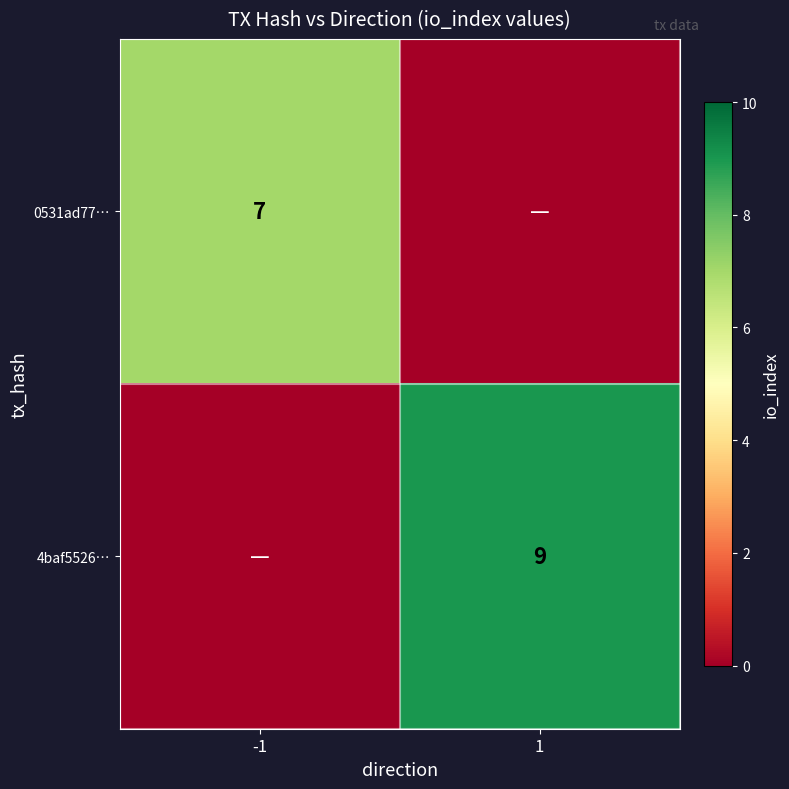

The 0531ad77… series shows 7 at -1. True or false?

True